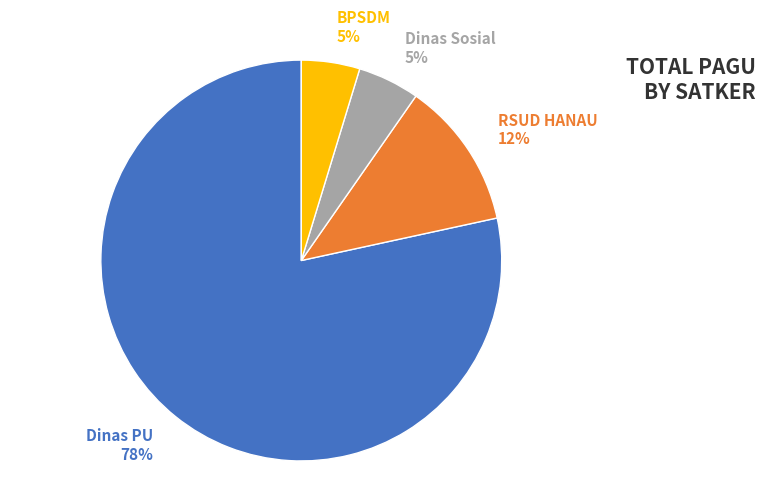

How many slices are in this pie chart?

4